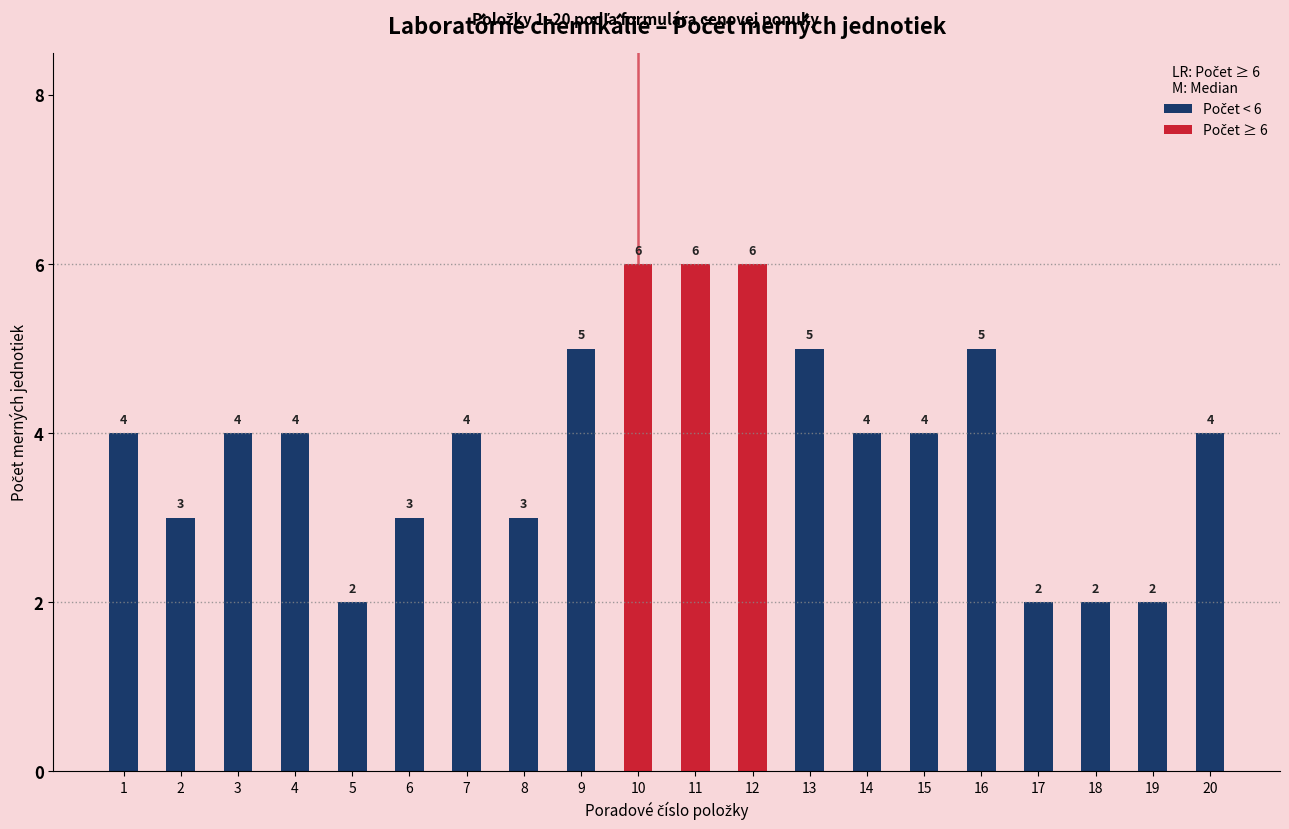

What is the spread (max minus min) of values at 16?

5